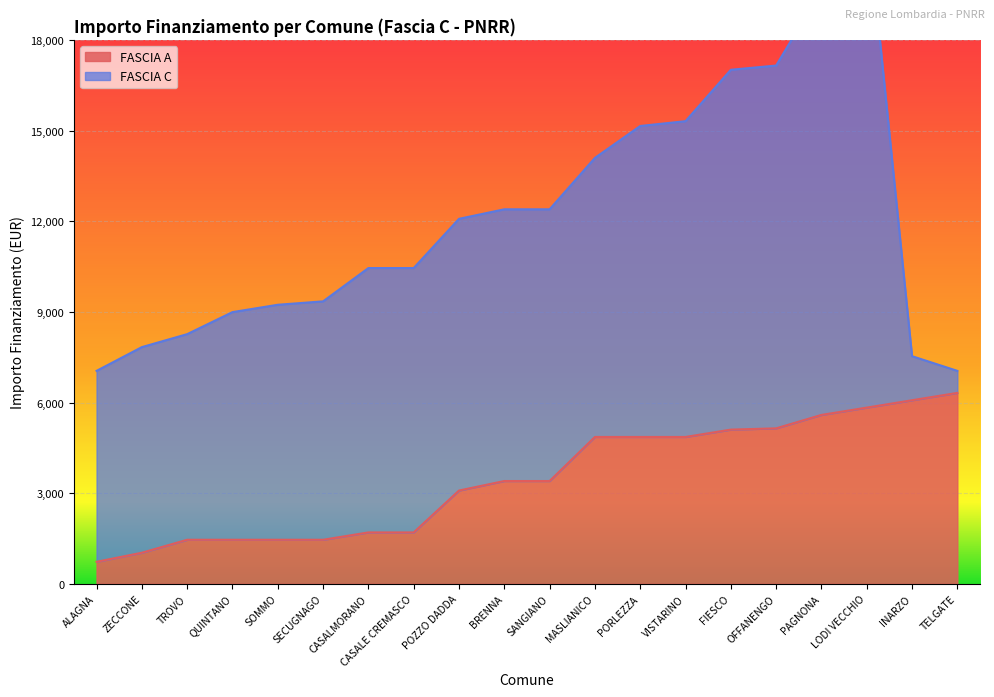

Rank the categories by value from lowest to highest.

ALAGNA, ZECCONE, TROVO, QUINTANO, SOMMO, SECUGNAGO, CASALMORANO, CASALE CREMASCO, POZZO DADDA, BRENNA, SANGIANO, MASLIANICO, PORLEZZA, VISTARINO, FIESCO, OFFANENGO, PAGNONA, LODI VECCHIO, INARZO, TELGATE